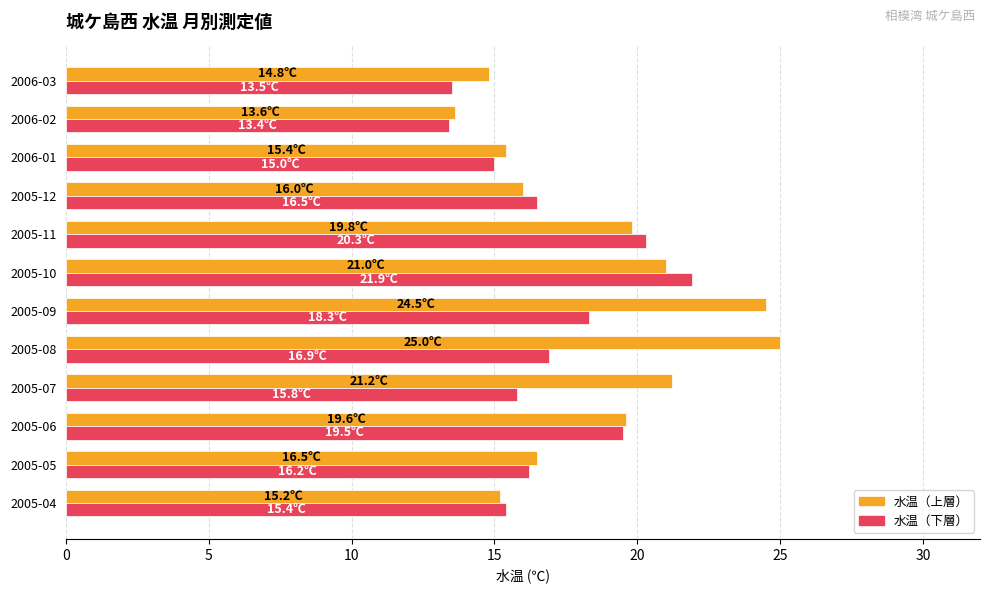

Between 2005-09 and 2005-12, which series saw the biggest shift?

水温（上層）